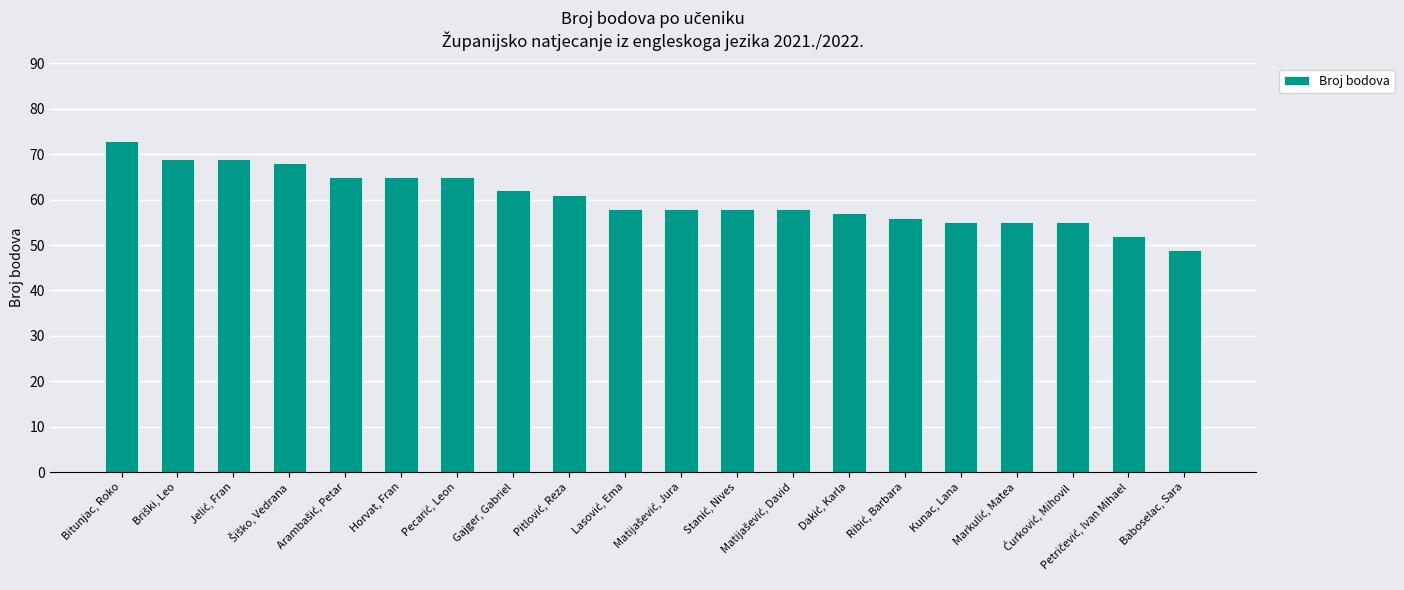

Which label corresponds to the smallest value in the chart?

Baboselac, Sara